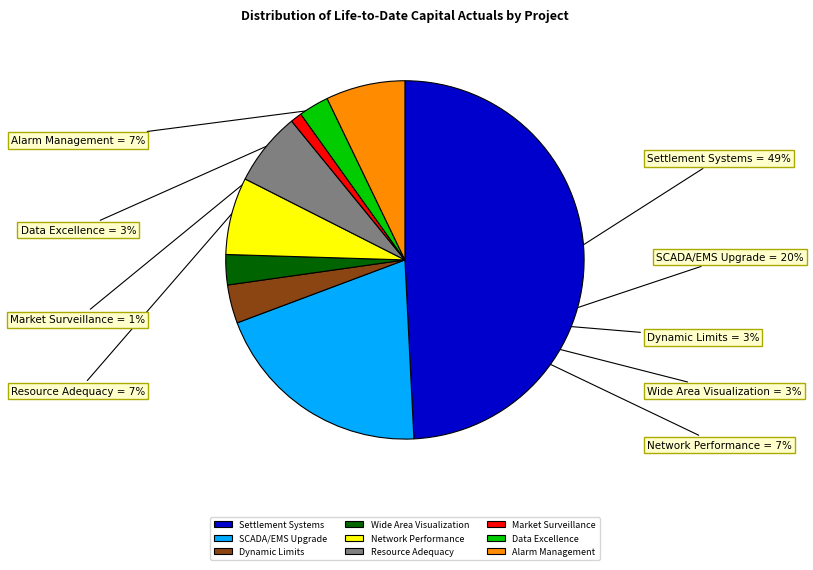

Is Wide Area Visualization the majority of the pie?

No